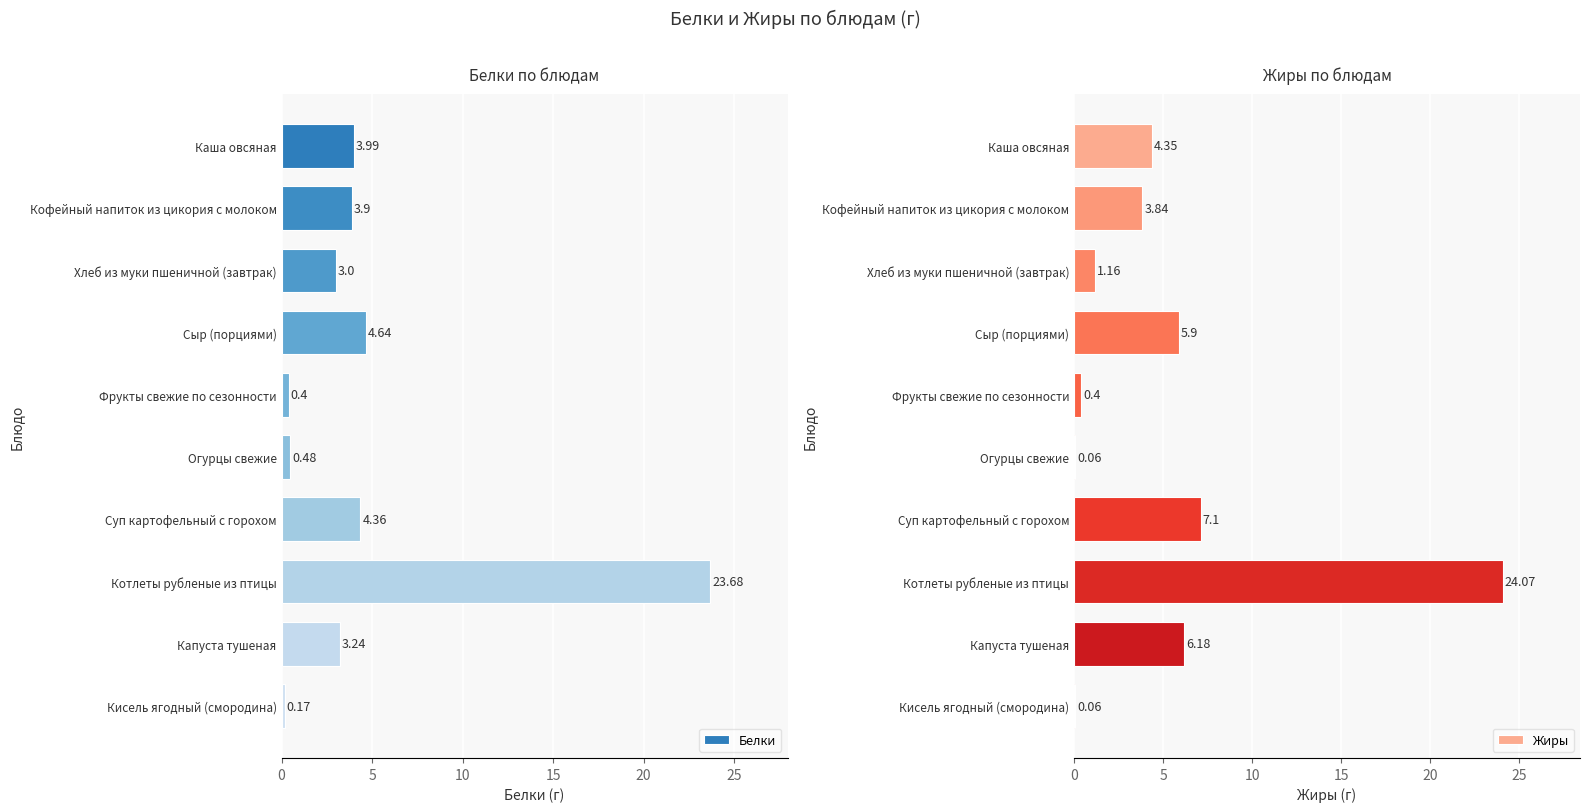

List the labels in order of Белки value, smallest first.

Кисель ягодный (смородина), Фрукты свежие по сезонности, Огурцы свежие, Хлеб из муки пшеничной (завтрак), Капуста тушеная, Кофейный напиток из цикория с молоком, Каша овсяная, Суп картофельный с горохом, Сыр (порциями), Котлеты рубленые из птицы